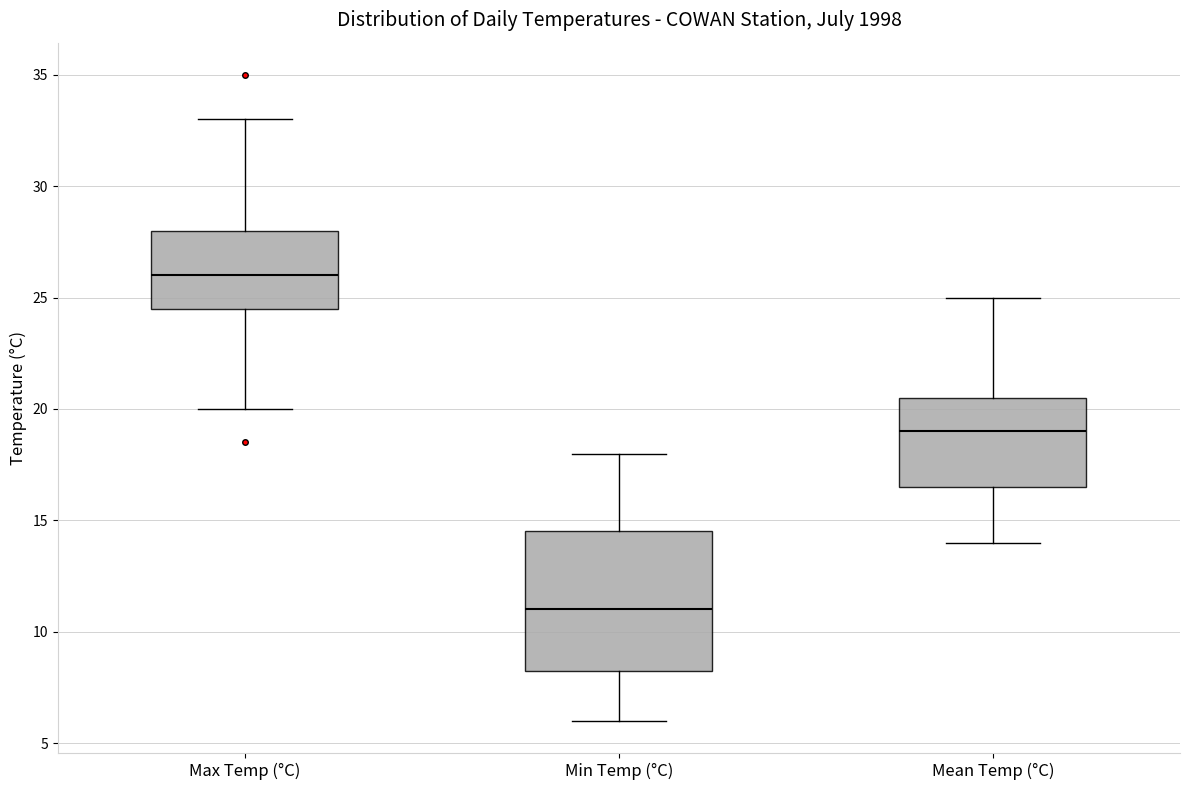

Which box's median line is the lowest?

Min Temp (°C)